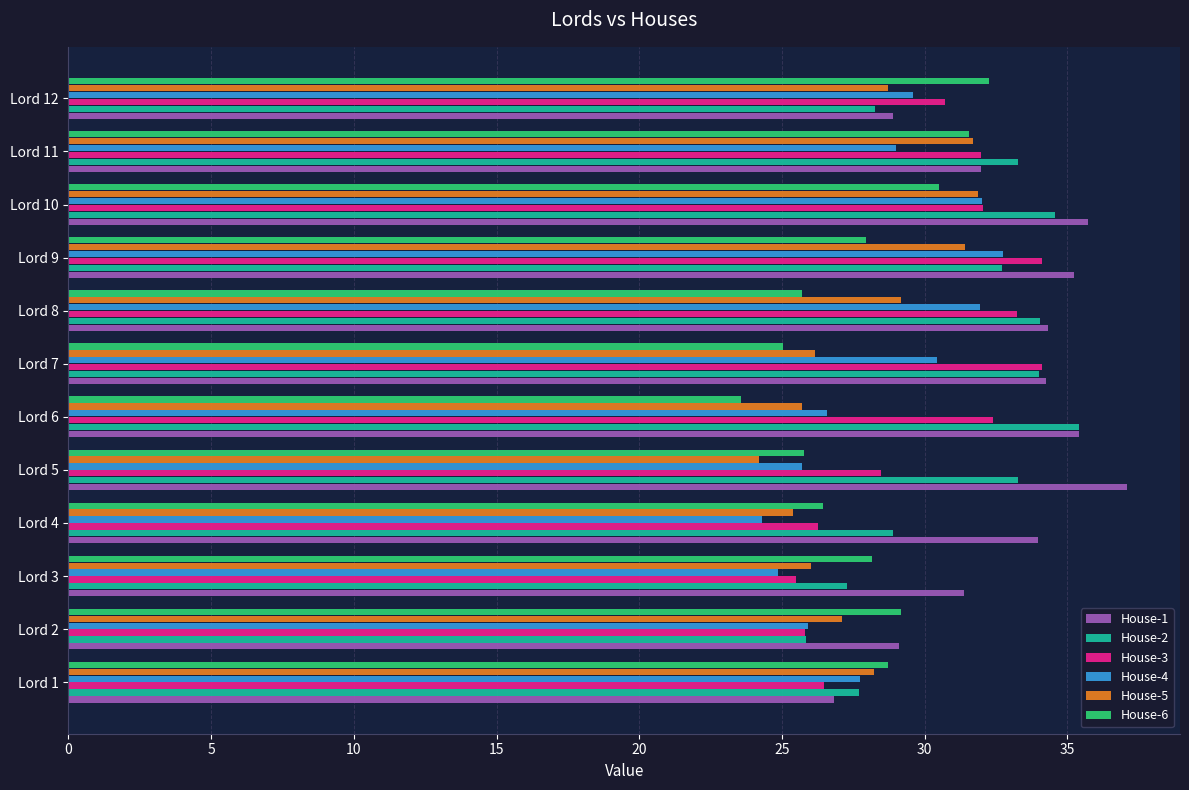

What is the sum of the House-2 values at Lord 9 and Lord 8?

66.8